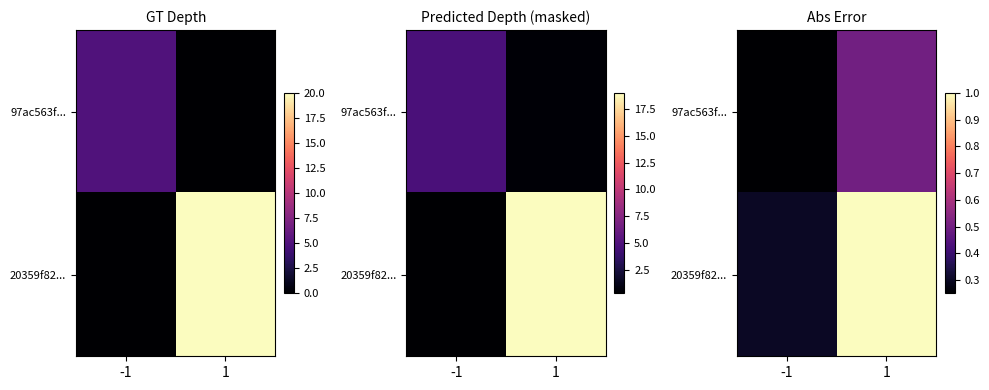

Count the number of categories in the chart.

2